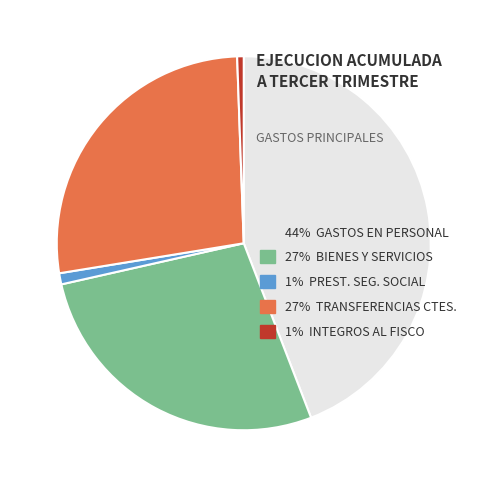

Count the number of slices in the pie.

5